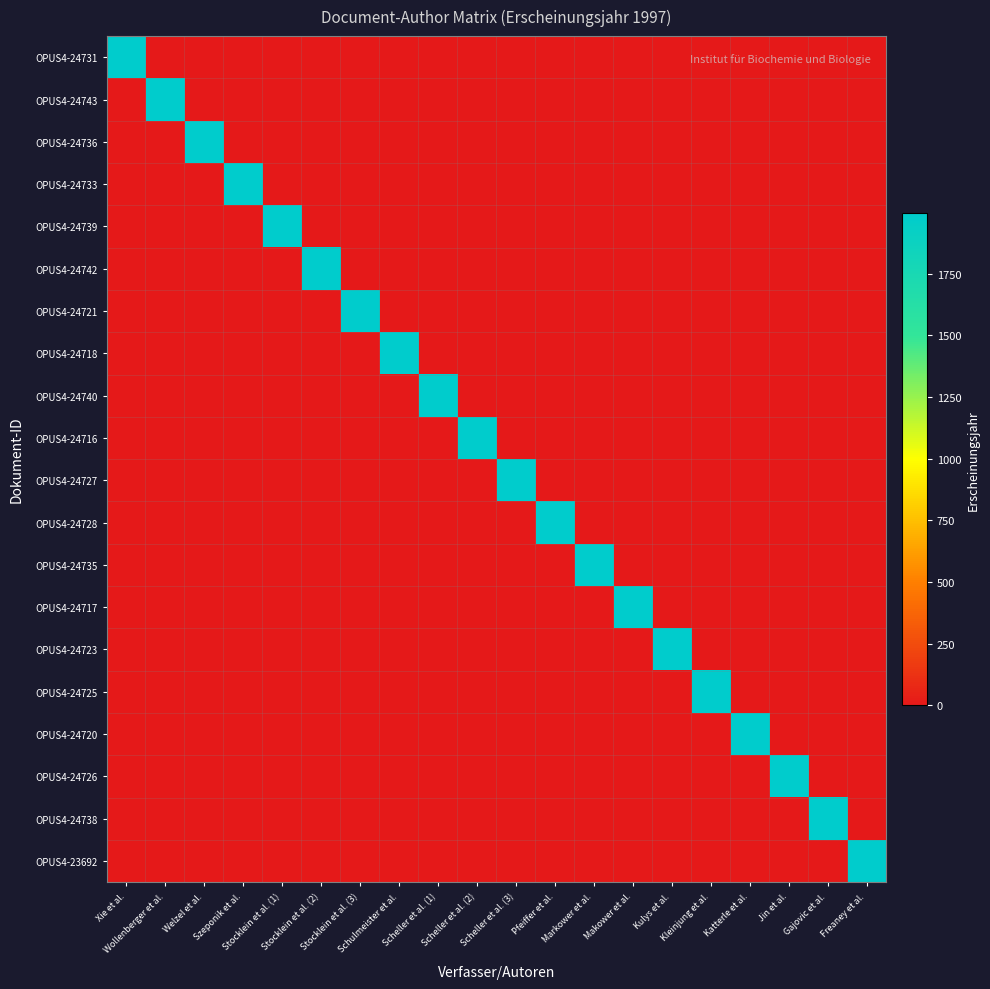

Reading left to right, what are all the values shown in this chart?

OPUS4-24731: Xie et al.=1997	Wollenberger et al.=0	Welzel et al.=0	Szeponik et al.=0	Stocklein et al. (1)=0	Stocklein et al. (2)=0	Stocklein et al. (3)=0	Schulmeister et al.=0	Scheller et al. (1)=0	Scheller et al. (2)=0	Scheller et al. (3)=0	Pfeiffer et al.=0	Markower et al.=0	Makower et al.=0	Kulys et al.=0	Kleinjung et al.=0	Katterle et al.=0	Jin et al.=0	Gajovic et al.=0	Freaney et al.=0
OPUS4-24743: Xie et al.=0	Wollenberger et al.=1997	Welzel et al.=0	Szeponik et al.=0	Stocklein et al. (1)=0	Stocklein et al. (2)=0	Stocklein et al. (3)=0	Schulmeister et al.=0	Scheller et al. (1)=0	Scheller et al. (2)=0	Scheller et al. (3)=0	Pfeiffer et al.=0	Markower et al.=0	Makower et al.=0	Kulys et al.=0	Kleinjung et al.=0	Katterle et al.=0	Jin et al.=0	Gajovic et al.=0	Freaney et al.=0
OPUS4-24736: Xie et al.=0	Wollenberger et al.=0	Welzel et al.=1997	Szeponik et al.=0	Stocklein et al. (1)=0	Stocklein et al. (2)=0	Stocklein et al. (3)=0	Schulmeister et al.=0	Scheller et al. (1)=0	Scheller et al. (2)=0	Scheller et al. (3)=0	Pfeiffer et al.=0	Markower et al.=0	Makower et al.=0	Kulys et al.=0	Kleinjung et al.=0	Katterle et al.=0	Jin et al.=0	Gajovic et al.=0	Freaney et al.=0
OPUS4-24733: Xie et al.=0	Wollenberger et al.=0	Welzel et al.=0	Szeponik et al.=1997	Stocklein et al. (1)=0	Stocklein et al. (2)=0	Stocklein et al. (3)=0	Schulmeister et al.=0	Scheller et al. (1)=0	Scheller et al. (2)=0	Scheller et al. (3)=0	Pfeiffer et al.=0	Markower et al.=0	Makower et al.=0	Kulys et al.=0	Kleinjung et al.=0	Katterle et al.=0	Jin et al.=0	Gajovic et al.=0	Freaney et al.=0
OPUS4-24739: Xie et al.=0	Wollenberger et al.=0	Welzel et al.=0	Szeponik et al.=0	Stocklein et al. (1)=1997	Stocklein et al. (2)=0	Stocklein et al. (3)=0	Schulmeister et al.=0	Scheller et al. (1)=0	Scheller et al. (2)=0	Scheller et al. (3)=0	Pfeiffer et al.=0	Markower et al.=0	Makower et al.=0	Kulys et al.=0	Kleinjung et al.=0	Katterle et al.=0	Jin et al.=0	Gajovic et al.=0	Freaney et al.=0
OPUS4-24742: Xie et al.=0	Wollenberger et al.=0	Welzel et al.=0	Szeponik et al.=0	Stocklein et al. (1)=0	Stocklein et al. (2)=1997	Stocklein et al. (3)=0	Schulmeister et al.=0	Scheller et al. (1)=0	Scheller et al. (2)=0	Scheller et al. (3)=0	Pfeiffer et al.=0	Markower et al.=0	Makower et al.=0	Kulys et al.=0	Kleinjung et al.=0	Katterle et al.=0	Jin et al.=0	Gajovic et al.=0	Freaney et al.=0
OPUS4-24721: Xie et al.=0	Wollenberger et al.=0	Welzel et al.=0	Szeponik et al.=0	Stocklein et al. (1)=0	Stocklein et al. (2)=0	Stocklein et al. (3)=1997	Schulmeister et al.=0	Scheller et al. (1)=0	Scheller et al. (2)=0	Scheller et al. (3)=0	Pfeiffer et al.=0	Markower et al.=0	Makower et al.=0	Kulys et al.=0	Kleinjung et al.=0	Katterle et al.=0	Jin et al.=0	Gajovic et al.=0	Freaney et al.=0
OPUS4-24718: Xie et al.=0	Wollenberger et al.=0	Welzel et al.=0	Szeponik et al.=0	Stocklein et al. (1)=0	Stocklein et al. (2)=0	Stocklein et al. (3)=0	Schulmeister et al.=1997	Scheller et al. (1)=0	Scheller et al. (2)=0	Scheller et al. (3)=0	Pfeiffer et al.=0	Markower et al.=0	Makower et al.=0	Kulys et al.=0	Kleinjung et al.=0	Katterle et al.=0	Jin et al.=0	Gajovic et al.=0	Freaney et al.=0
OPUS4-24740: Xie et al.=0	Wollenberger et al.=0	Welzel et al.=0	Szeponik et al.=0	Stocklein et al. (1)=0	Stocklein et al. (2)=0	Stocklein et al. (3)=0	Schulmeister et al.=0	Scheller et al. (1)=1997	Scheller et al. (2)=0	Scheller et al. (3)=0	Pfeiffer et al.=0	Markower et al.=0	Makower et al.=0	Kulys et al.=0	Kleinjung et al.=0	Katterle et al.=0	Jin et al.=0	Gajovic et al.=0	Freaney et al.=0
OPUS4-24716: Xie et al.=0	Wollenberger et al.=0	Welzel et al.=0	Szeponik et al.=0	Stocklein et al. (1)=0	Stocklein et al. (2)=0	Stocklein et al. (3)=0	Schulmeister et al.=0	Scheller et al. (1)=0	Scheller et al. (2)=1997	Scheller et al. (3)=0	Pfeiffer et al.=0	Markower et al.=0	Makower et al.=0	Kulys et al.=0	Kleinjung et al.=0	Katterle et al.=0	Jin et al.=0	Gajovic et al.=0	Freaney et al.=0
OPUS4-24727: Xie et al.=0	Wollenberger et al.=0	Welzel et al.=0	Szeponik et al.=0	Stocklein et al. (1)=0	Stocklein et al. (2)=0	Stocklein et al. (3)=0	Schulmeister et al.=0	Scheller et al. (1)=0	Scheller et al. (2)=0	Scheller et al. (3)=1997	Pfeiffer et al.=0	Markower et al.=0	Makower et al.=0	Kulys et al.=0	Kleinjung et al.=0	Katterle et al.=0	Jin et al.=0	Gajovic et al.=0	Freaney et al.=0
OPUS4-24728: Xie et al.=0	Wollenberger et al.=0	Welzel et al.=0	Szeponik et al.=0	Stocklein et al. (1)=0	Stocklein et al. (2)=0	Stocklein et al. (3)=0	Schulmeister et al.=0	Scheller et al. (1)=0	Scheller et al. (2)=0	Scheller et al. (3)=0	Pfeiffer et al.=1997	Markower et al.=0	Makower et al.=0	Kulys et al.=0	Kleinjung et al.=0	Katterle et al.=0	Jin et al.=0	Gajovic et al.=0	Freaney et al.=0
OPUS4-24735: Xie et al.=0	Wollenberger et al.=0	Welzel et al.=0	Szeponik et al.=0	Stocklein et al. (1)=0	Stocklein et al. (2)=0	Stocklein et al. (3)=0	Schulmeister et al.=0	Scheller et al. (1)=0	Scheller et al. (2)=0	Scheller et al. (3)=0	Pfeiffer et al.=0	Markower et al.=1997	Makower et al.=0	Kulys et al.=0	Kleinjung et al.=0	Katterle et al.=0	Jin et al.=0	Gajovic et al.=0	Freaney et al.=0
OPUS4-24717: Xie et al.=0	Wollenberger et al.=0	Welzel et al.=0	Szeponik et al.=0	Stocklein et al. (1)=0	Stocklein et al. (2)=0	Stocklein et al. (3)=0	Schulmeister et al.=0	Scheller et al. (1)=0	Scheller et al. (2)=0	Scheller et al. (3)=0	Pfeiffer et al.=0	Markower et al.=0	Makower et al.=1997	Kulys et al.=0	Kleinjung et al.=0	Katterle et al.=0	Jin et al.=0	Gajovic et al.=0	Freaney et al.=0
OPUS4-24723: Xie et al.=0	Wollenberger et al.=0	Welzel et al.=0	Szeponik et al.=0	Stocklein et al. (1)=0	Stocklein et al. (2)=0	Stocklein et al. (3)=0	Schulmeister et al.=0	Scheller et al. (1)=0	Scheller et al. (2)=0	Scheller et al. (3)=0	Pfeiffer et al.=0	Markower et al.=0	Makower et al.=0	Kulys et al.=1997	Kleinjung et al.=0	Katterle et al.=0	Jin et al.=0	Gajovic et al.=0	Freaney et al.=0
OPUS4-24725: Xie et al.=0	Wollenberger et al.=0	Welzel et al.=0	Szeponik et al.=0	Stocklein et al. (1)=0	Stocklein et al. (2)=0	Stocklein et al. (3)=0	Schulmeister et al.=0	Scheller et al. (1)=0	Scheller et al. (2)=0	Scheller et al. (3)=0	Pfeiffer et al.=0	Markower et al.=0	Makower et al.=0	Kulys et al.=0	Kleinjung et al.=1997	Katterle et al.=0	Jin et al.=0	Gajovic et al.=0	Freaney et al.=0
OPUS4-24720: Xie et al.=0	Wollenberger et al.=0	Welzel et al.=0	Szeponik et al.=0	Stocklein et al. (1)=0	Stocklein et al. (2)=0	Stocklein et al. (3)=0	Schulmeister et al.=0	Scheller et al. (1)=0	Scheller et al. (2)=0	Scheller et al. (3)=0	Pfeiffer et al.=0	Markower et al.=0	Makower et al.=0	Kulys et al.=0	Kleinjung et al.=0	Katterle et al.=1997	Jin et al.=0	Gajovic et al.=0	Freaney et al.=0
OPUS4-24726: Xie et al.=0	Wollenberger et al.=0	Welzel et al.=0	Szeponik et al.=0	Stocklein et al. (1)=0	Stocklein et al. (2)=0	Stocklein et al. (3)=0	Schulmeister et al.=0	Scheller et al. (1)=0	Scheller et al. (2)=0	Scheller et al. (3)=0	Pfeiffer et al.=0	Markower et al.=0	Makower et al.=0	Kulys et al.=0	Kleinjung et al.=0	Katterle et al.=0	Jin et al.=1997	Gajovic et al.=0	Freaney et al.=0
OPUS4-24738: Xie et al.=0	Wollenberger et al.=0	Welzel et al.=0	Szeponik et al.=0	Stocklein et al. (1)=0	Stocklein et al. (2)=0	Stocklein et al. (3)=0	Schulmeister et al.=0	Scheller et al. (1)=0	Scheller et al. (2)=0	Scheller et al. (3)=0	Pfeiffer et al.=0	Markower et al.=0	Makower et al.=0	Kulys et al.=0	Kleinjung et al.=0	Katterle et al.=0	Jin et al.=0	Gajovic et al.=1997	Freaney et al.=0
OPUS4-23692: Xie et al.=0	Wollenberger et al.=0	Welzel et al.=0	Szeponik et al.=0	Stocklein et al. (1)=0	Stocklein et al. (2)=0	Stocklein et al. (3)=0	Schulmeister et al.=0	Scheller et al. (1)=0	Scheller et al. (2)=0	Scheller et al. (3)=0	Pfeiffer et al.=0	Markower et al.=0	Makower et al.=0	Kulys et al.=0	Kleinjung et al.=0	Katterle et al.=0	Jin et al.=0	Gajovic et al.=0	Freaney et al.=1997